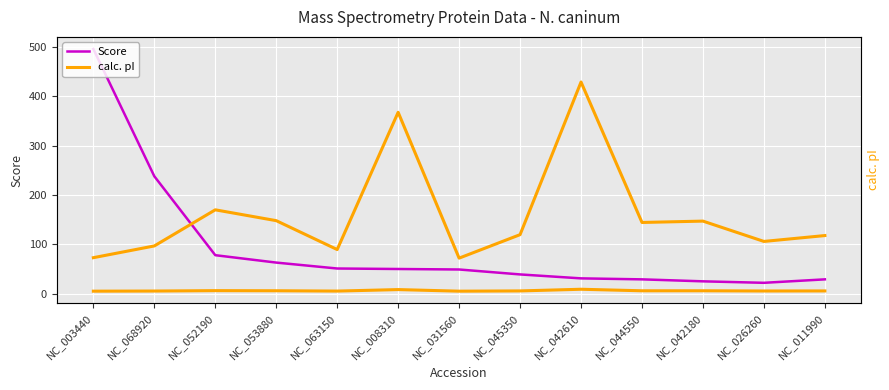

How many lines are shown in the chart?

2